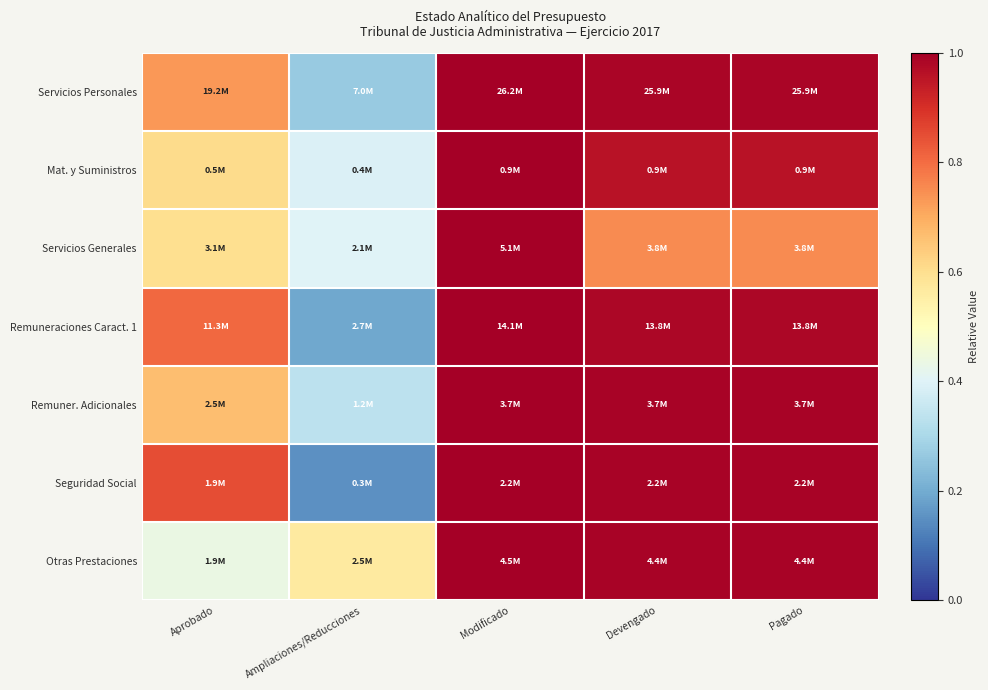

What is the greatest value displayed?

1.0